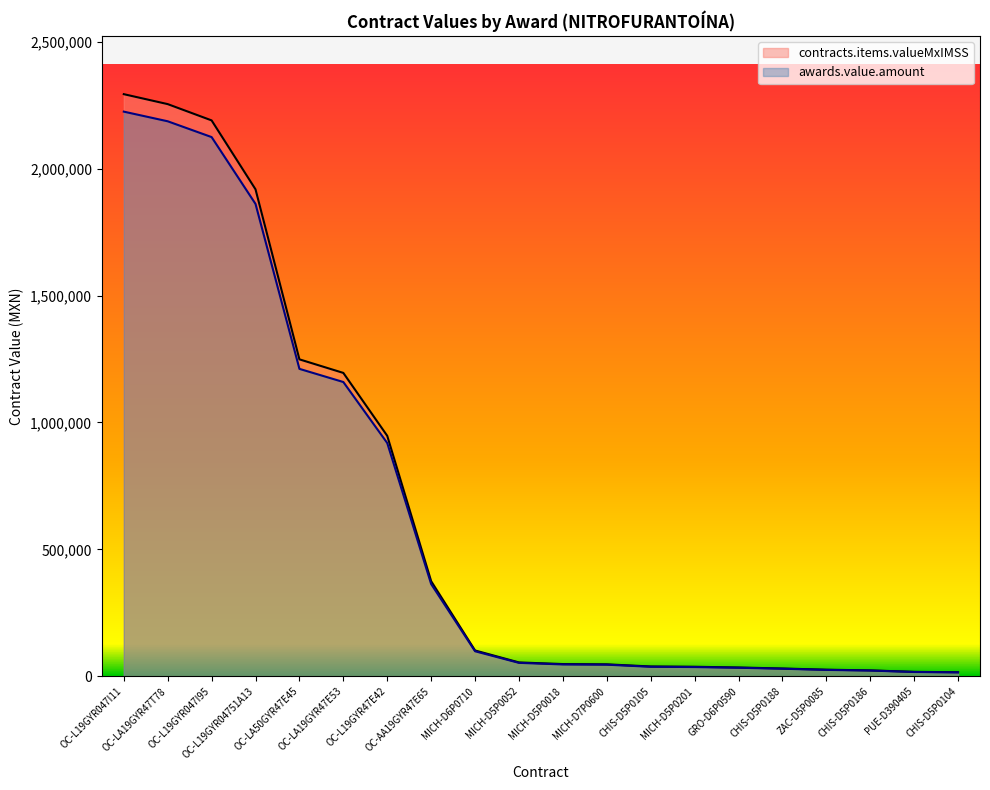

Where does the contracts.items.valueMxIMSS series first go above 54615?

OC-L19GYR047I11